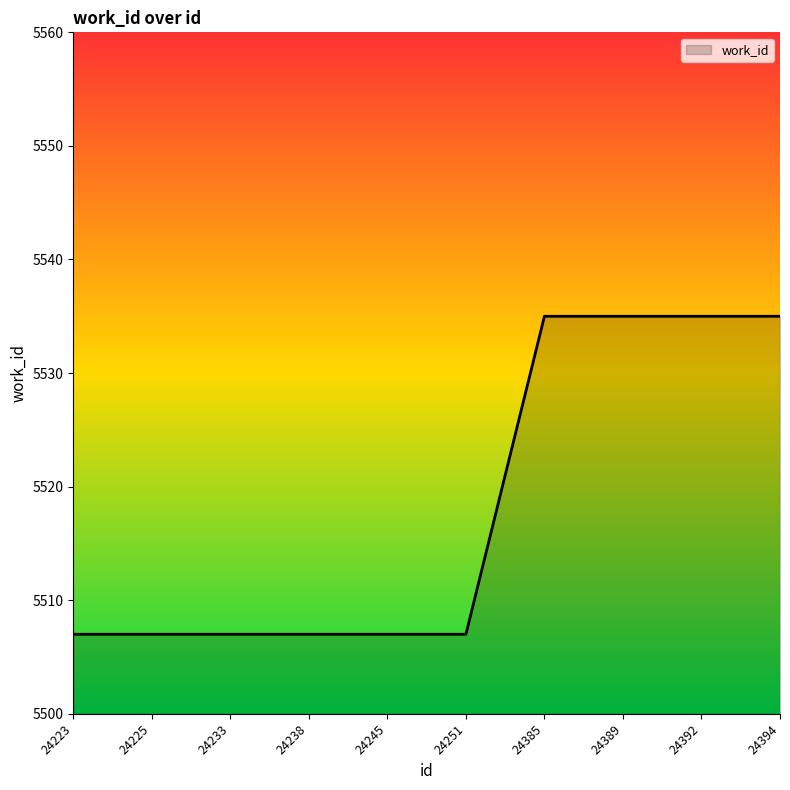

Count the values in the range 5507 to 5535.

10